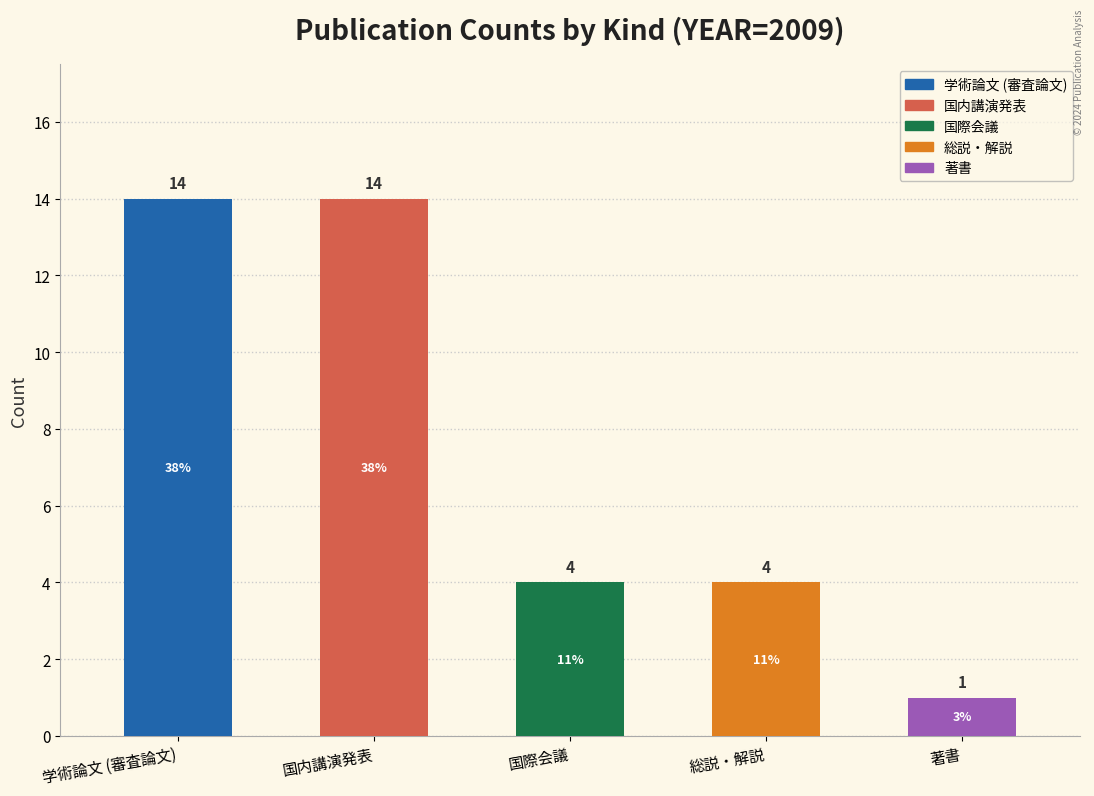

Which has a higher value, 国内講演発表 or 6?

国内講演発表